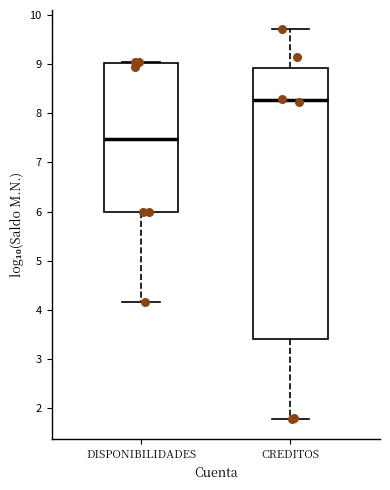

Where is the upper edge of the box for CREDITOS on the y-axis? The values are not printed on the chart, so give them approximately, as read against the axis.

8.9